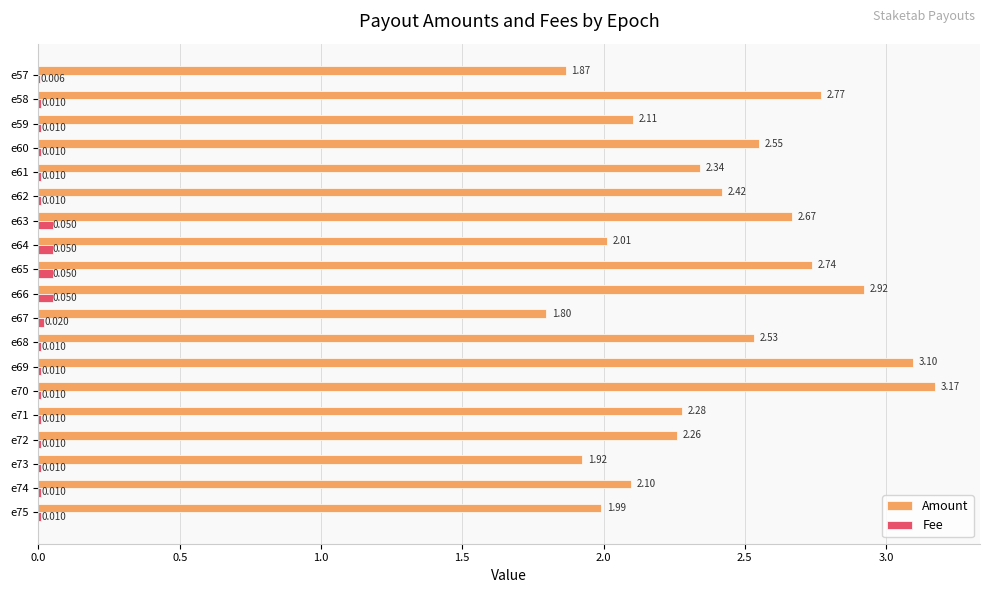

Which series has the largest total across all categories?

Amount